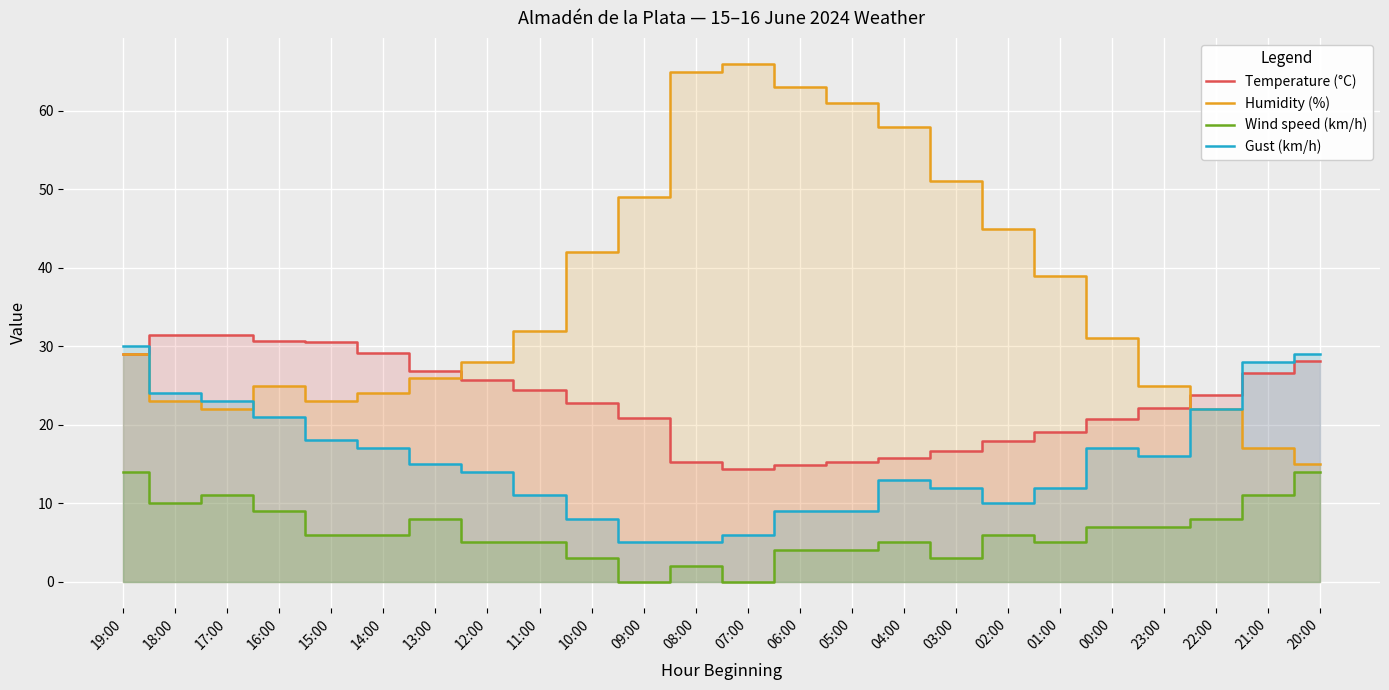

How many data points in Gust (km/h) are above 15?

11